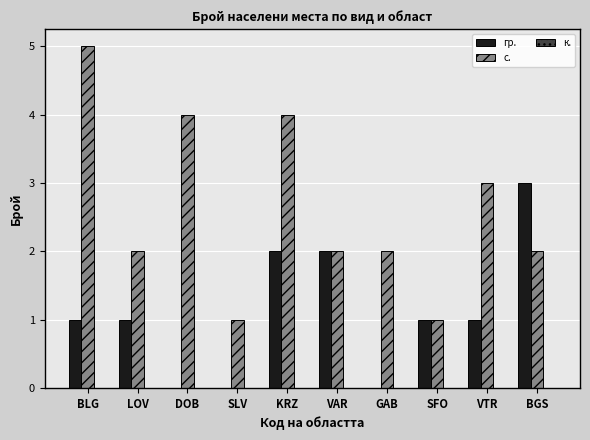

The с. series shows 4 at VAR. True or false?

False